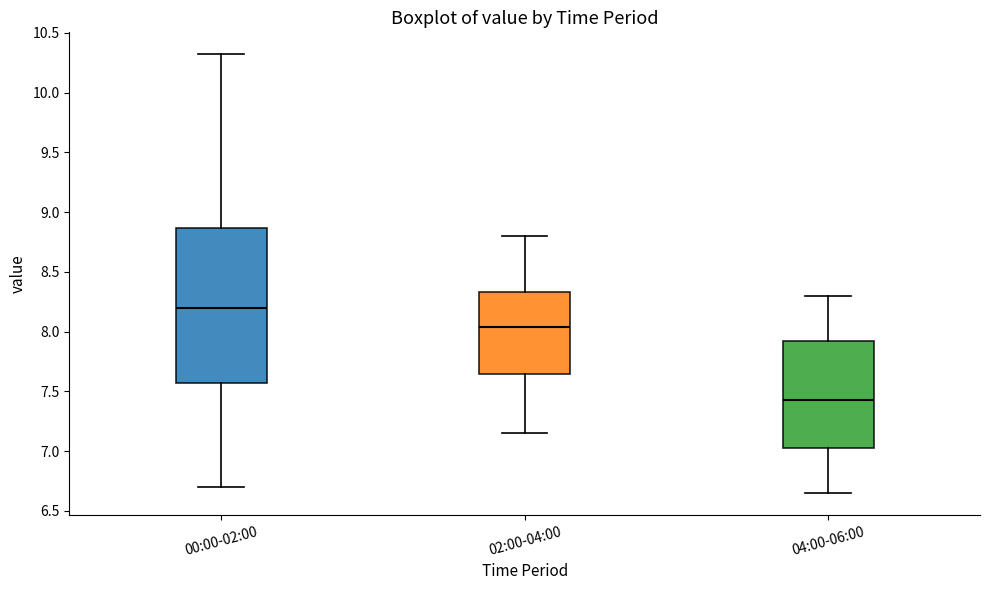

Comparing the boxes themselves (not the whiskers), which one is the tallest?

00:00-02:00